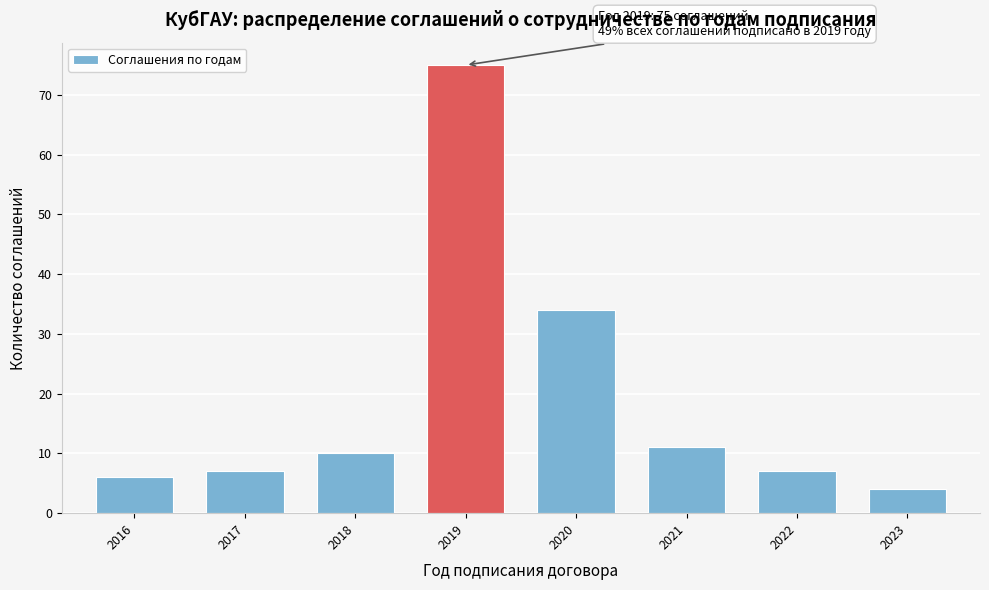

Reading left to right, what are all the values shown in this chart?

2016=6	2017=7	2018=10	2019=75	2020=34	2021=11	2022=7	2023=4